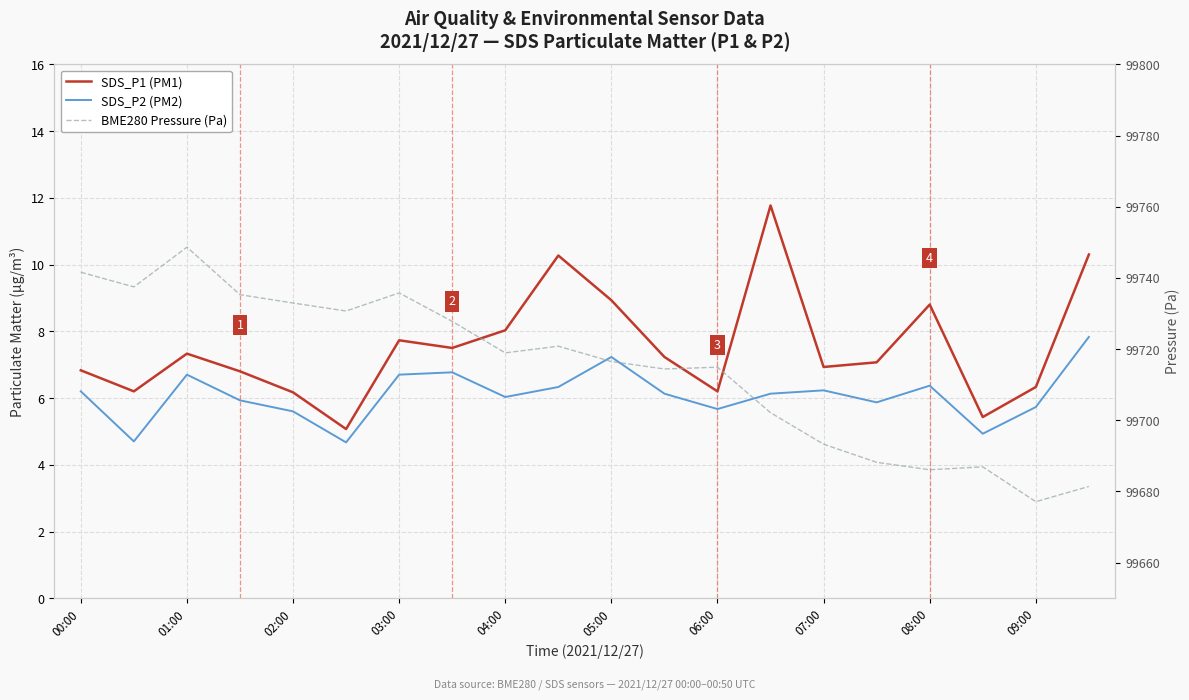

Which series has the largest total across all categories?

BME280 Pressure (Pa)